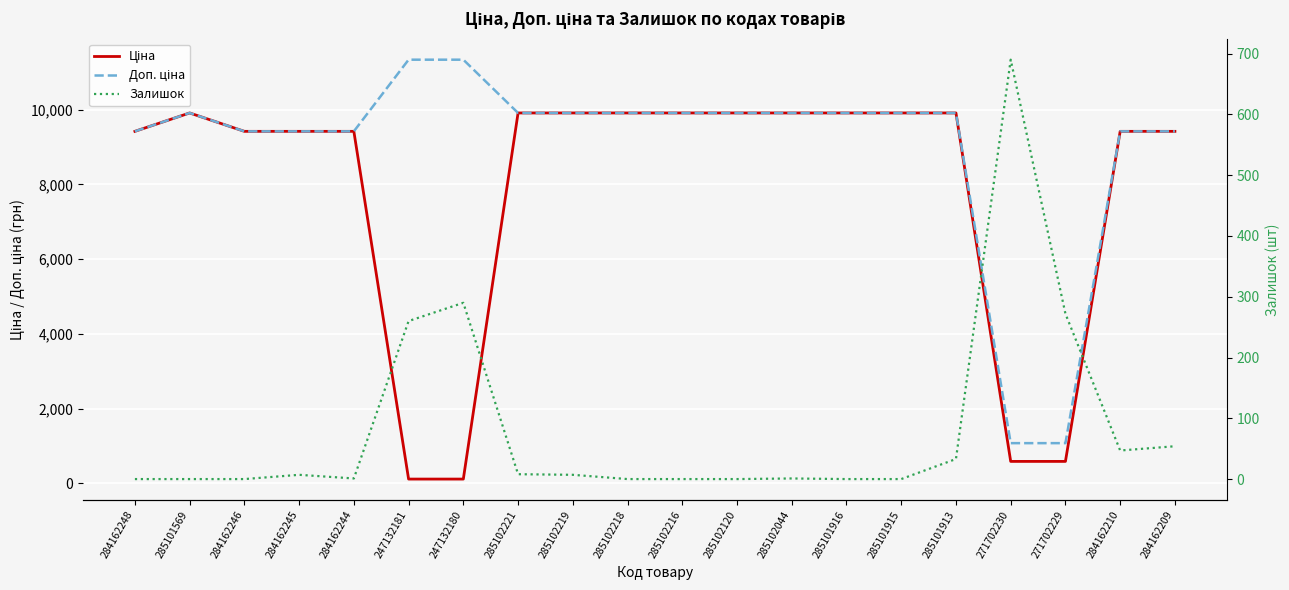

What is the value of the Залишок point at the 6th from the left?

260.0